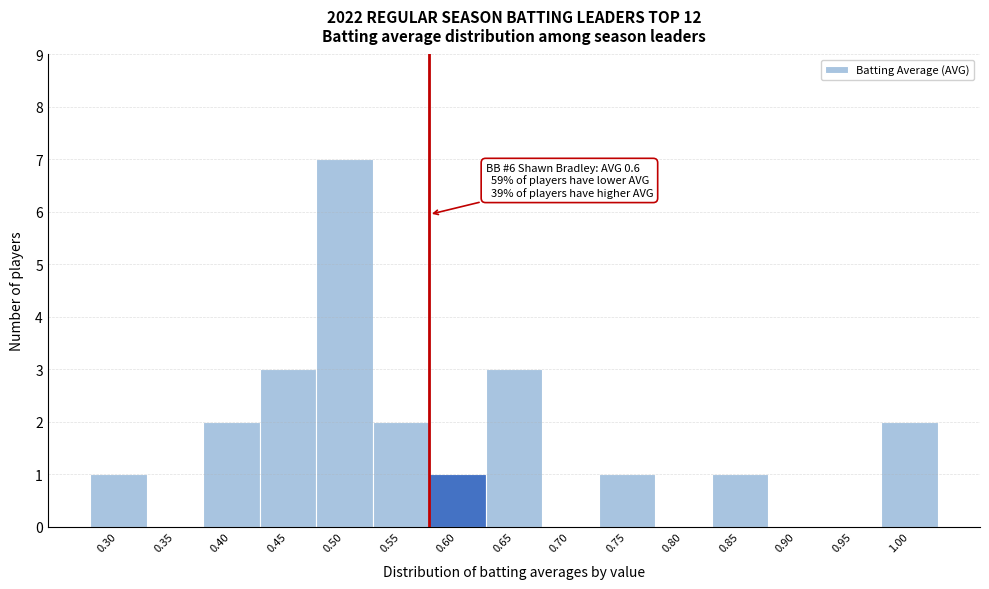

Reading right to left, list all the values displayed in this chart.

1.00=2	0.95=0	0.90=0	0.85=1	0.80=0	0.75=1	0.70=0	0.65=3	0.60=1	0.55=2	0.50=7	0.45=3	0.40=2	0.35=0	0.30=1